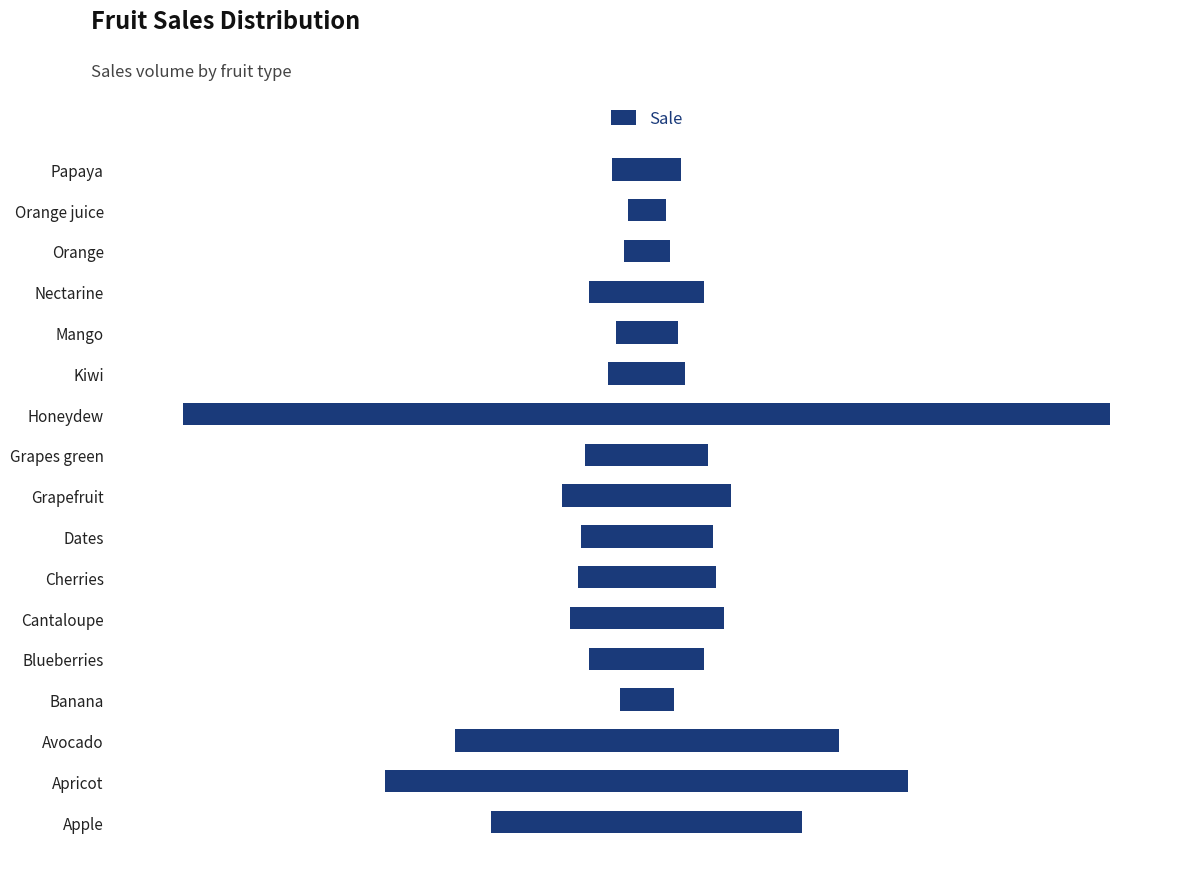

Which series changed the most between Dates and Orange?

Sale